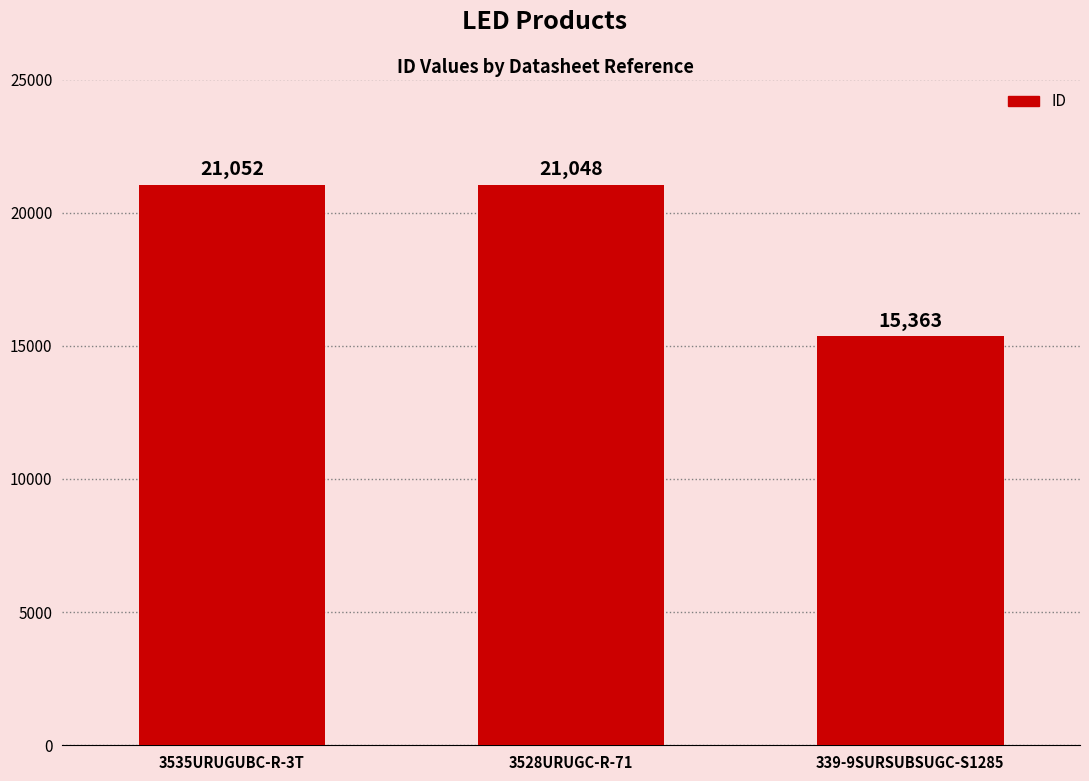

Is it true that the value at 3528URUGC-R-71 is 37087?

False